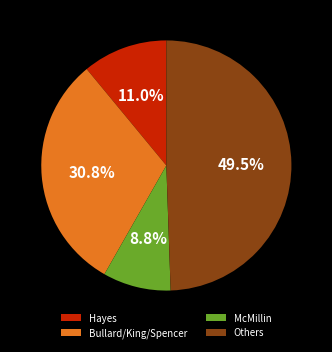

Combined, what portion of the pie is Hayes and McMillin?

19.8%